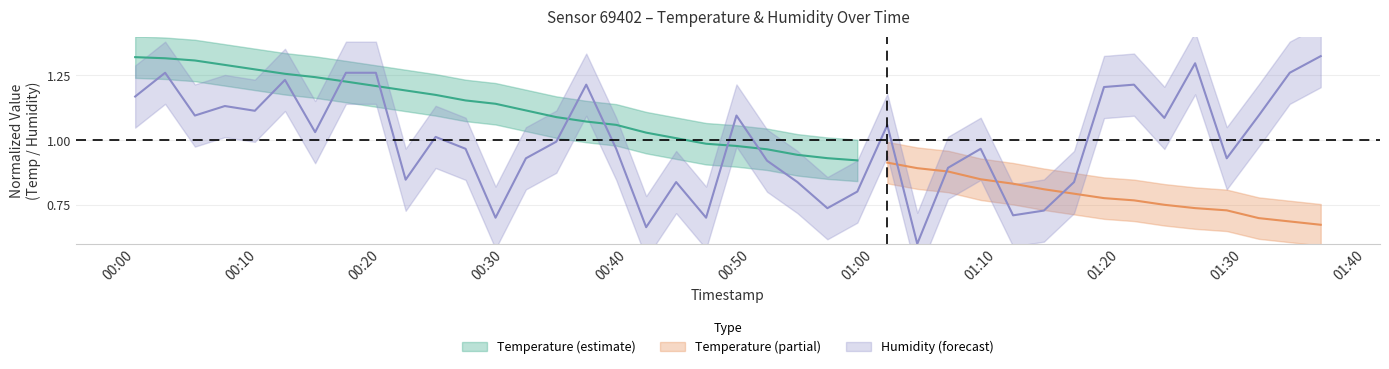

How many interior local valleys (lower than both neighbors) does the data have?

12